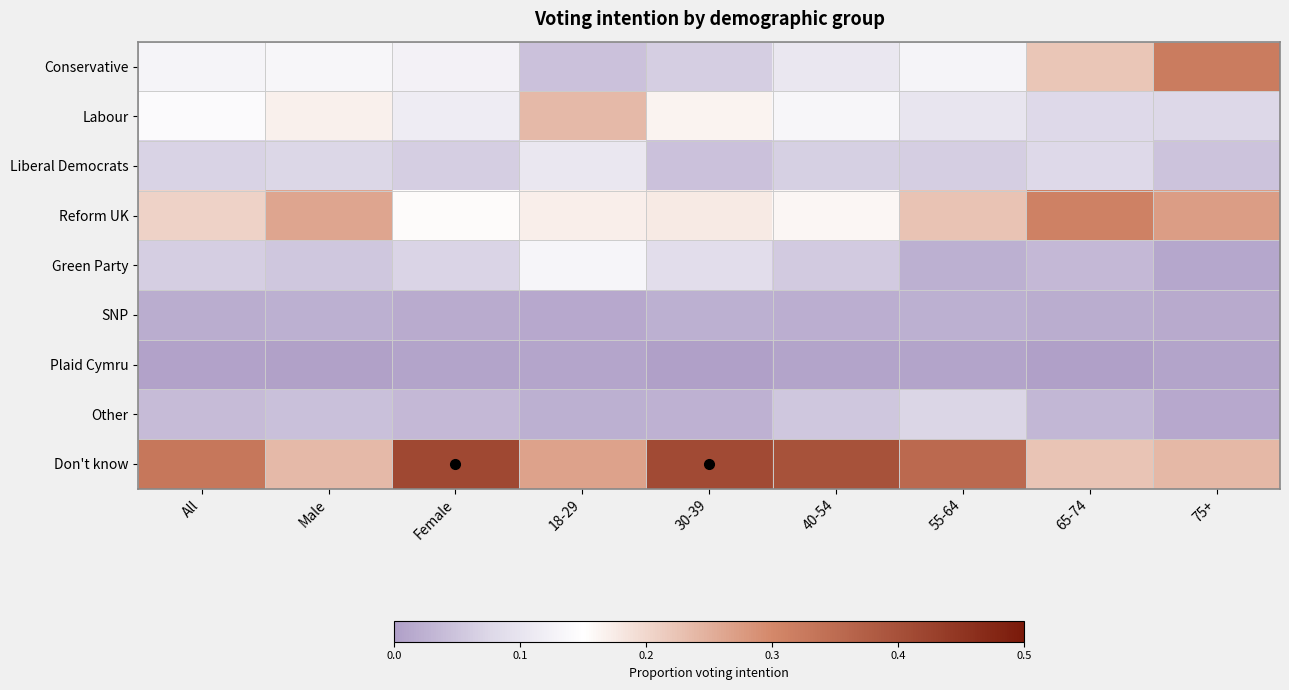

Between 55-64 and 18-29, which is larger?

55-64